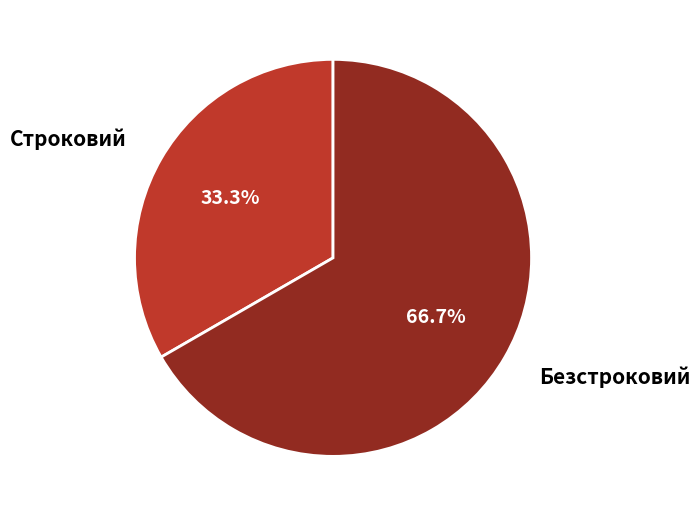

To the nearest percent, what percentage of the pie is Безстроковий?

67%